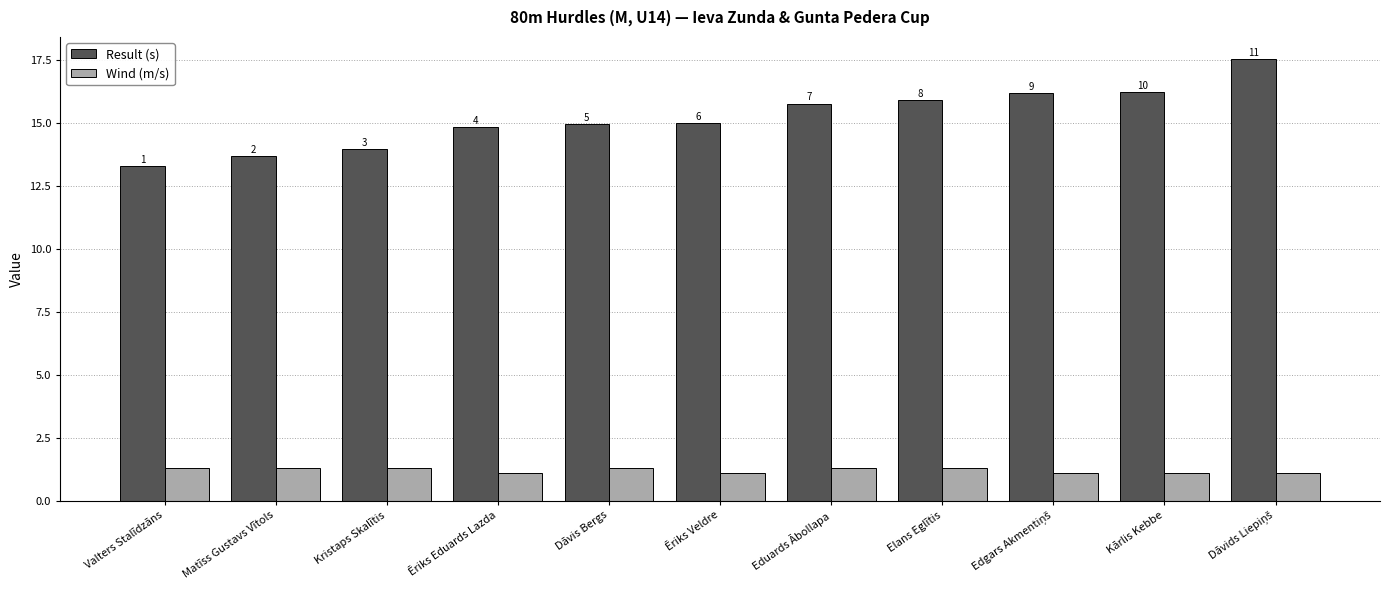

How many bars are there in each group?

2